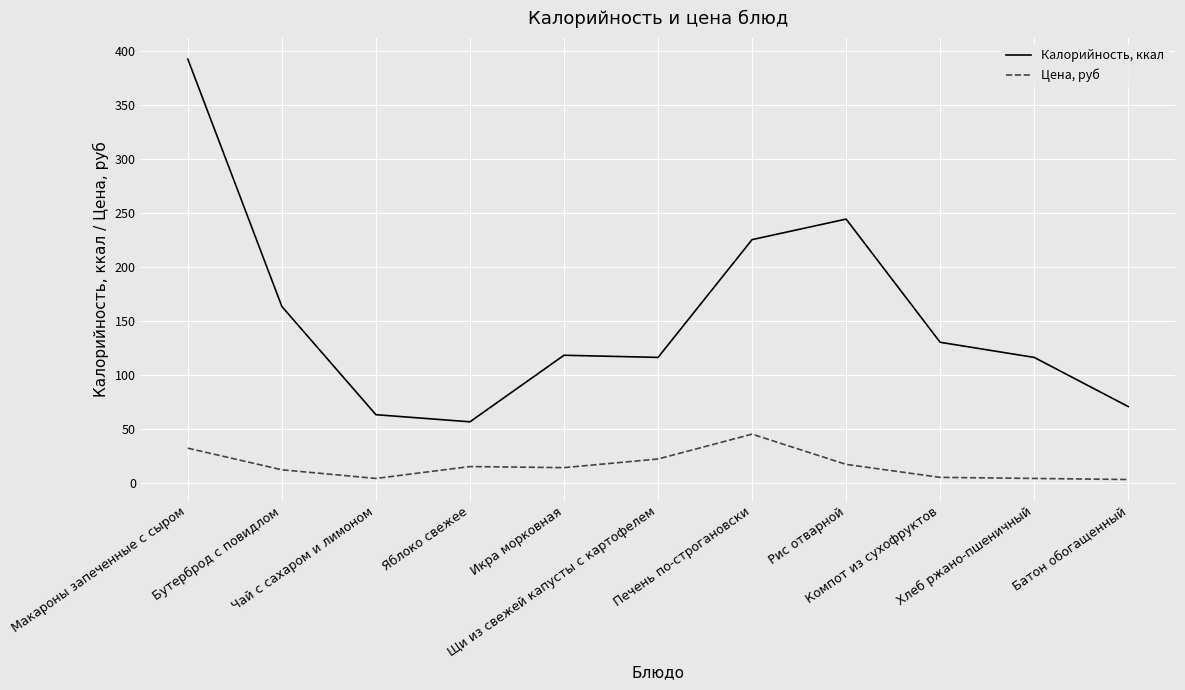

How many lines are shown in the chart?

2